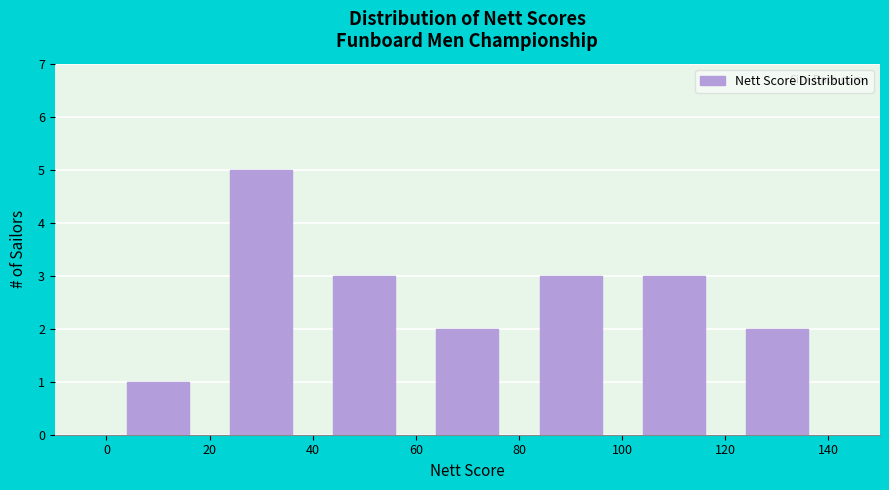

Which range on the x-axis has the tallest bar?

20 to 40